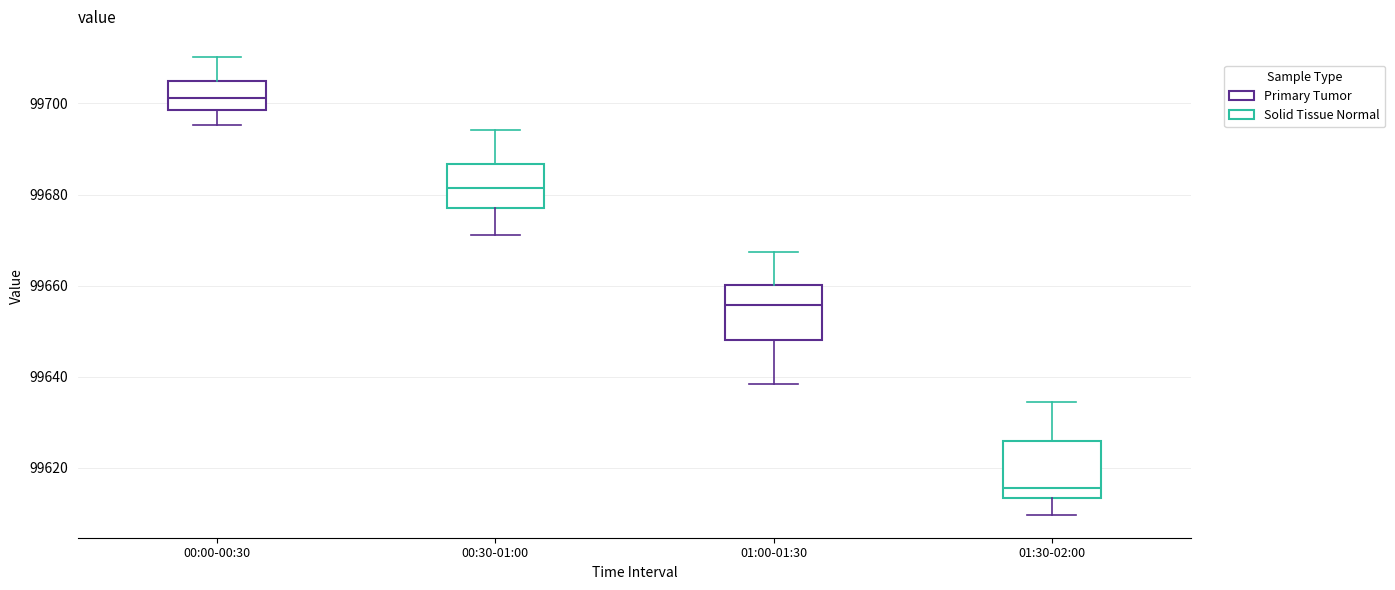

Where does the lower whisker of the box for 01:30-02:00 end on the y-axis? The values are not printed on the chart, so give them approximately, as read against the axis.

99610